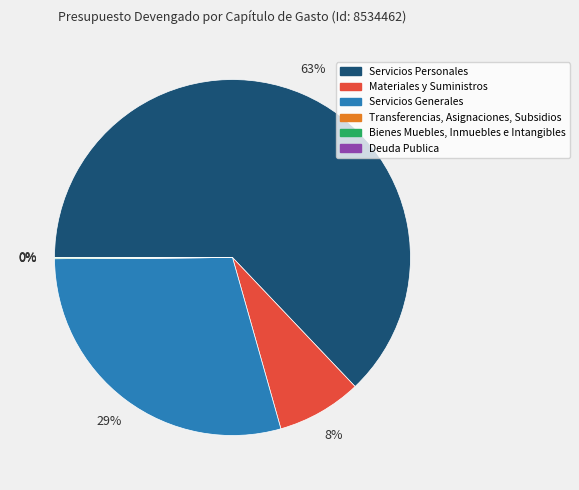

To the nearest percent, what portion does Servicios Personales represent?

63%